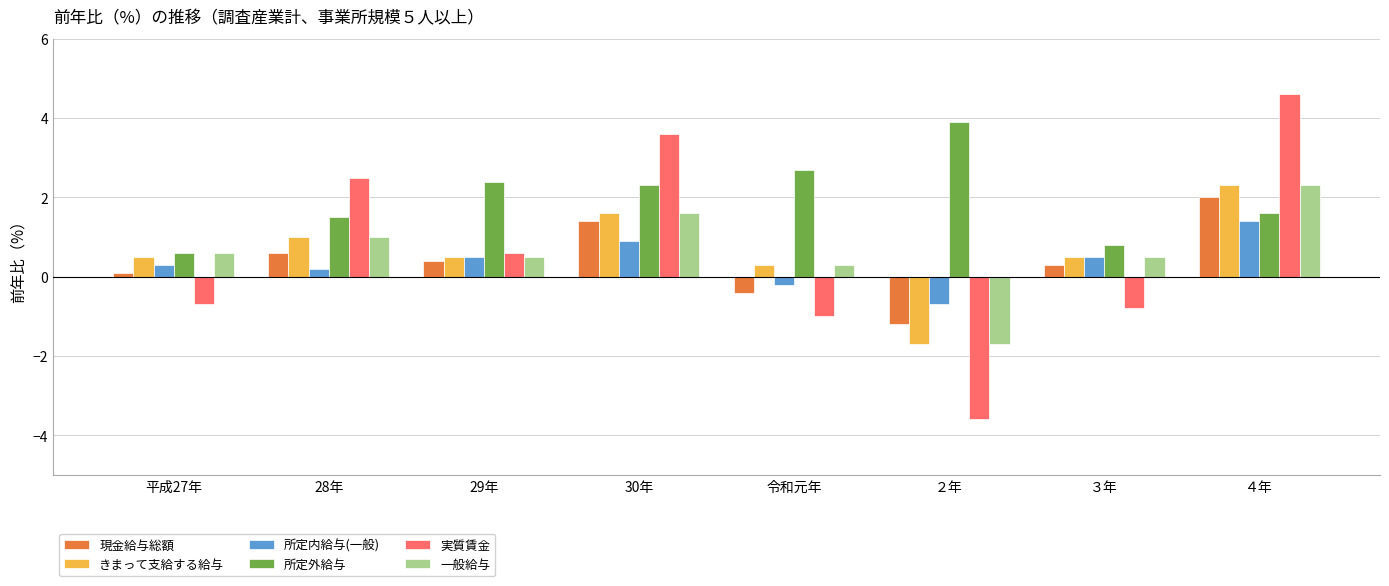

The value of 所定内給与(一般) at 令和元年 is -0.2. True or false?

True